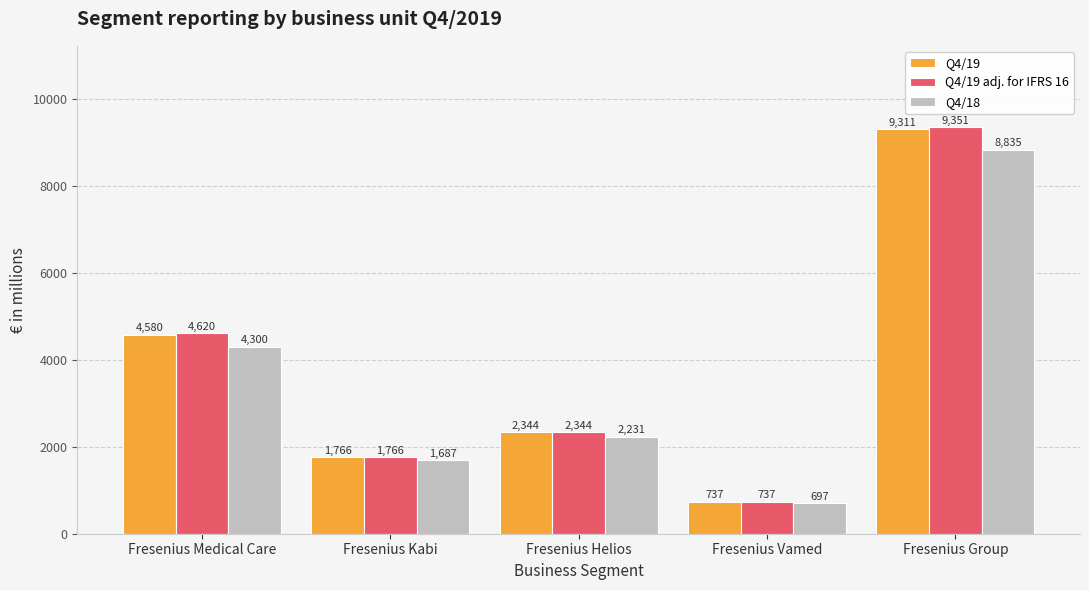

True or false: Q4/19 adj. for IFRS 16 has a value of 13293 at Fresenius Group.

False